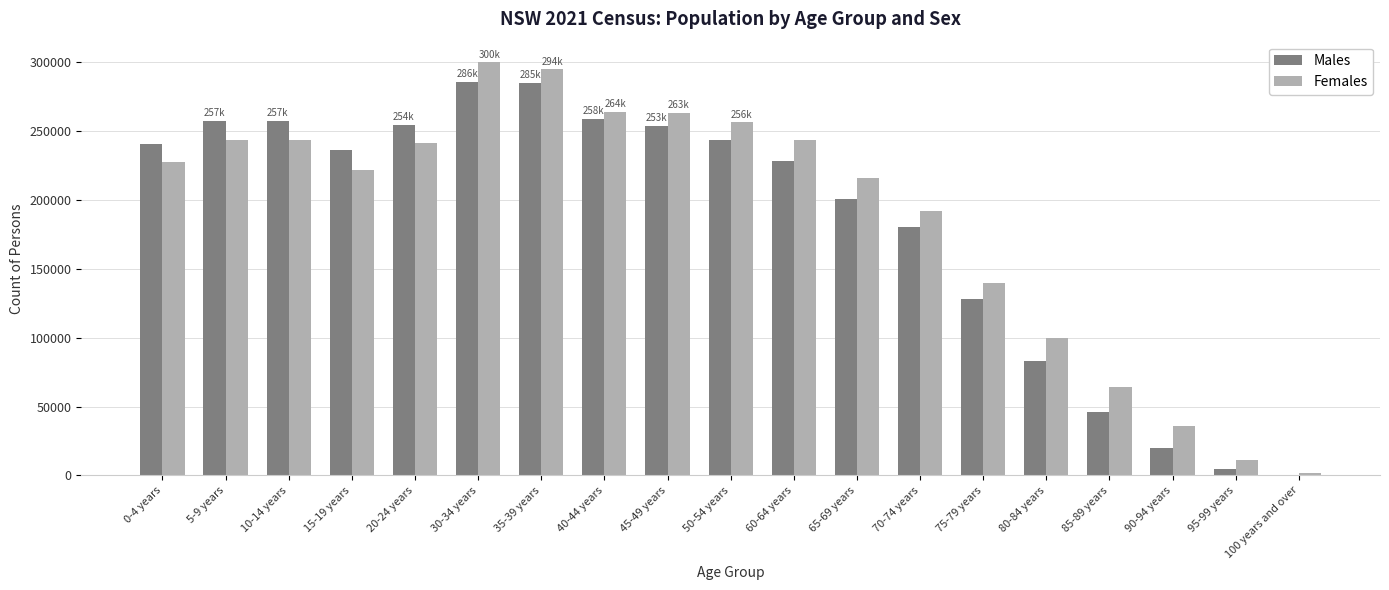

Is it true that Females equals 166843 at 60-64 years?

False